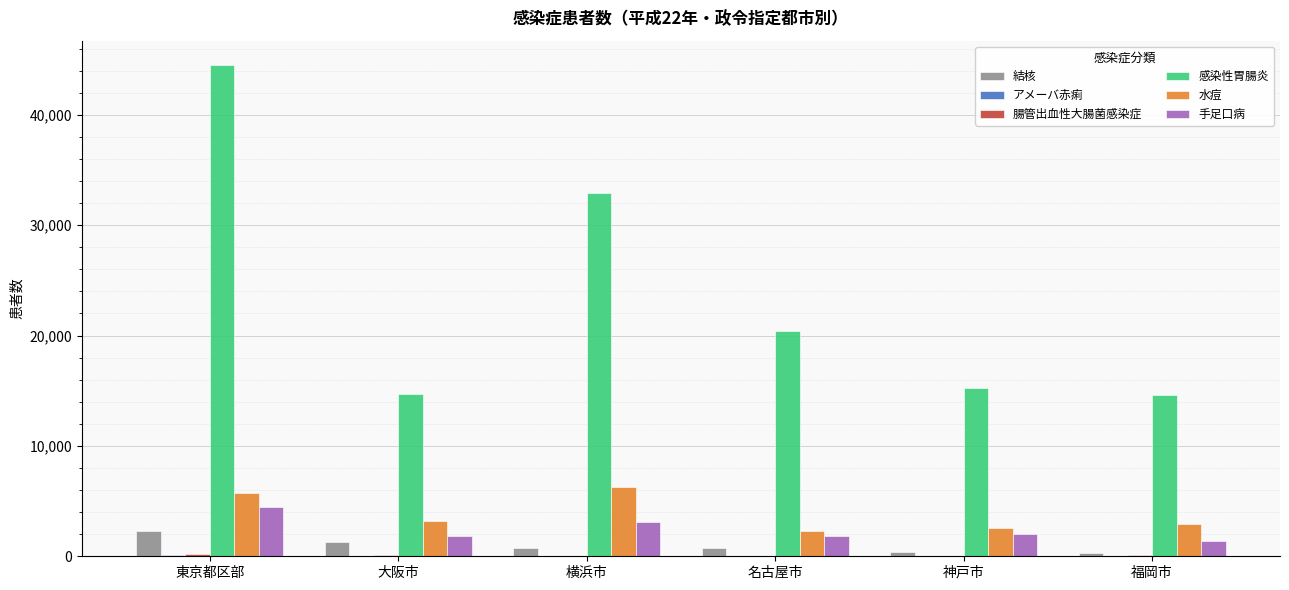

True or false: 手足口病 has a value of 3134 at 横浜市.

True